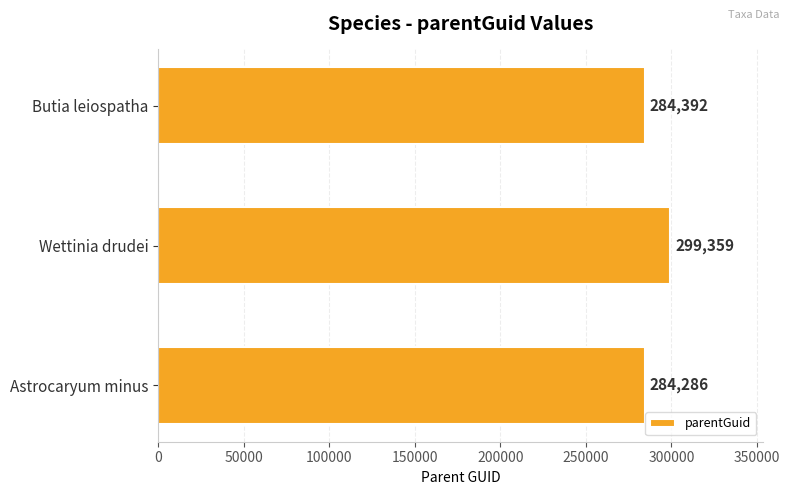

True or false: the data shows 71352 at Wettinia drudei.

False